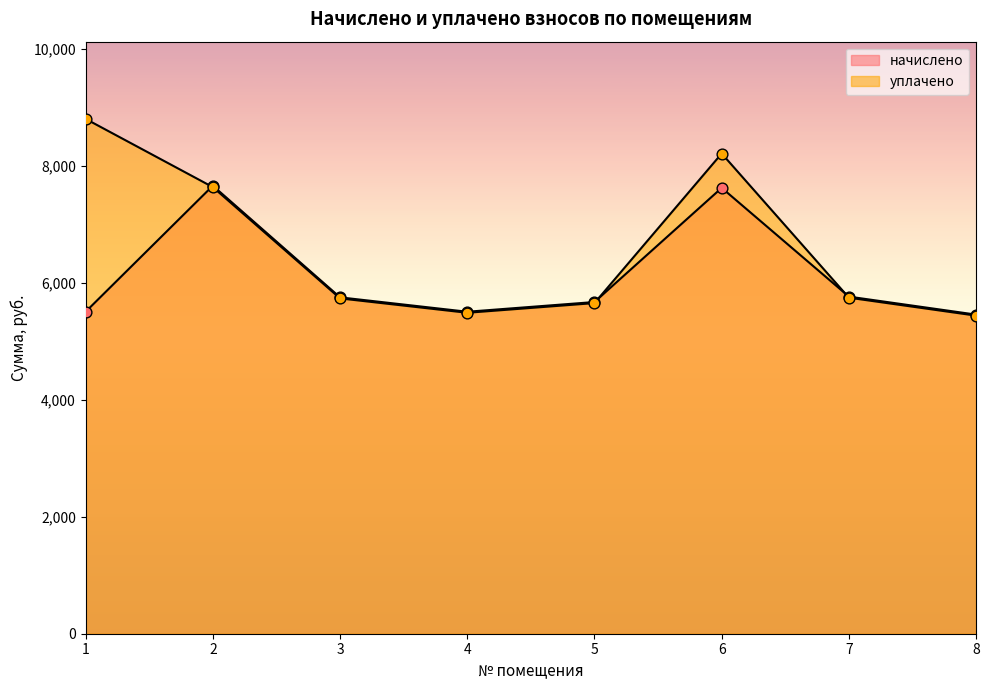

Which series has the largest total across all categories?

уплачено